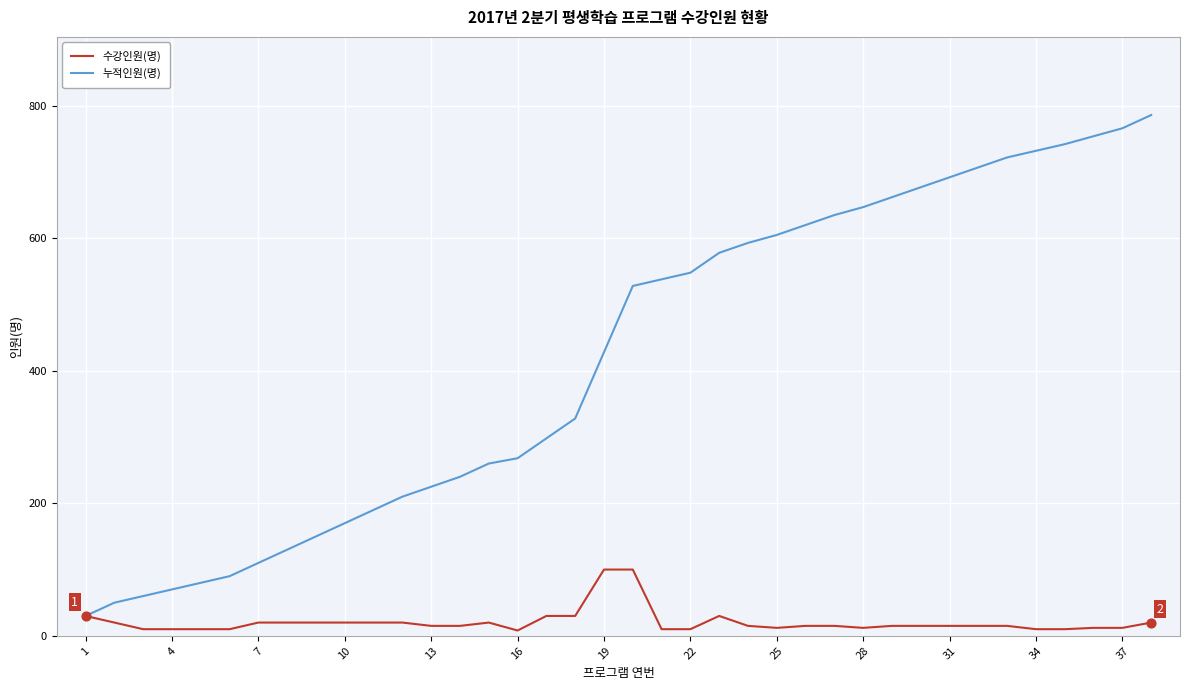

What are all the series names shown in the legend?

수강인원(명), 누적인원(명)